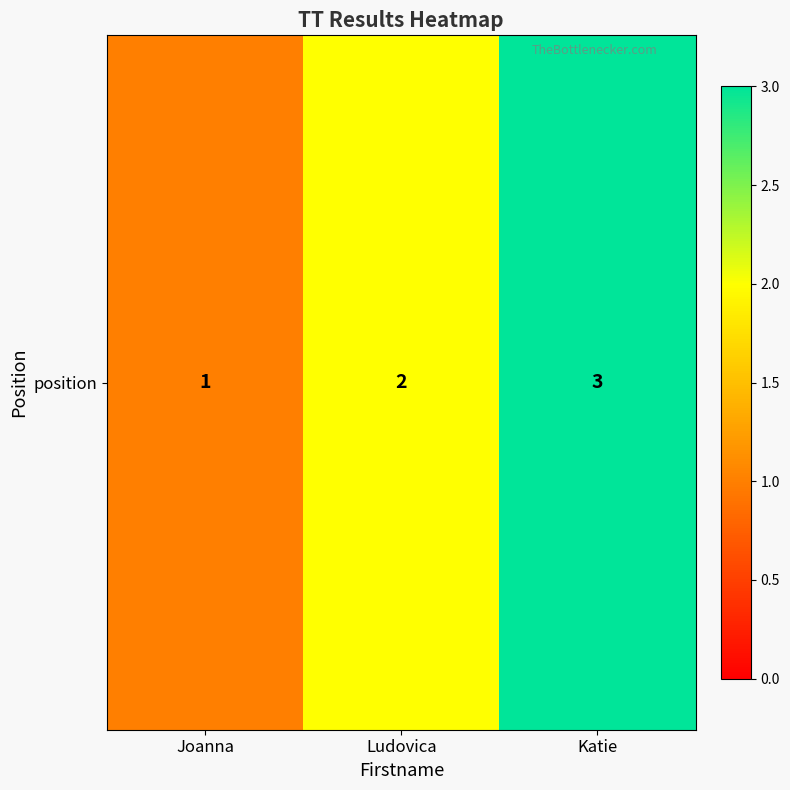

Reading left to right, extract all data points from this chart.

1	2	3